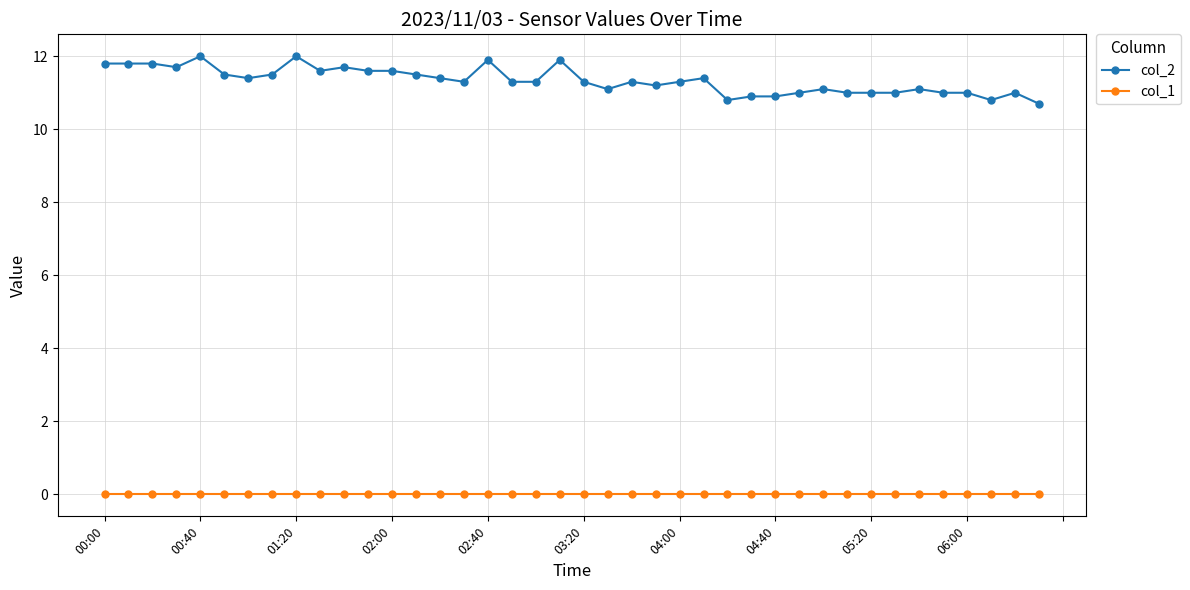

Count the number of categories in the chart.

40